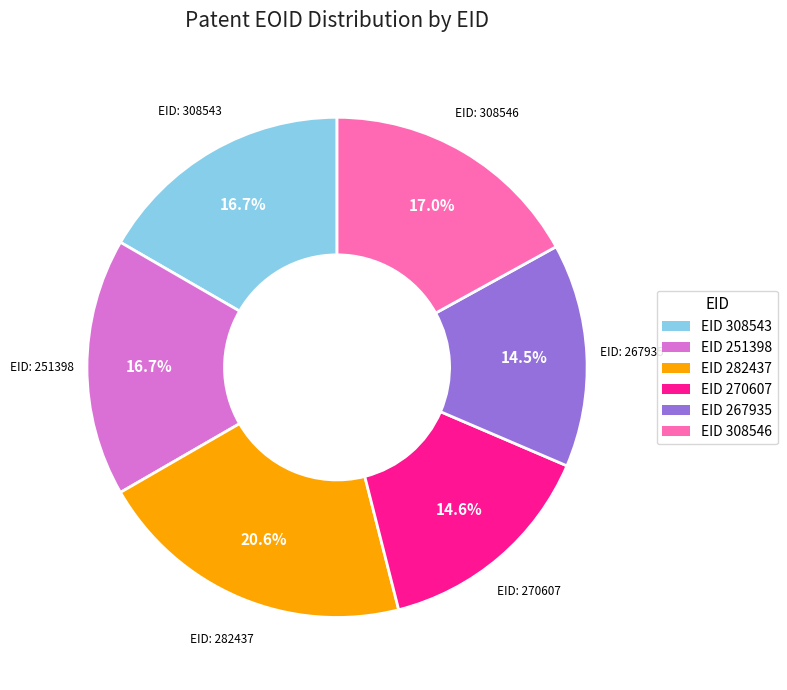

To the nearest percent, what is the difference between the largest and smallest slice percentages?

6%